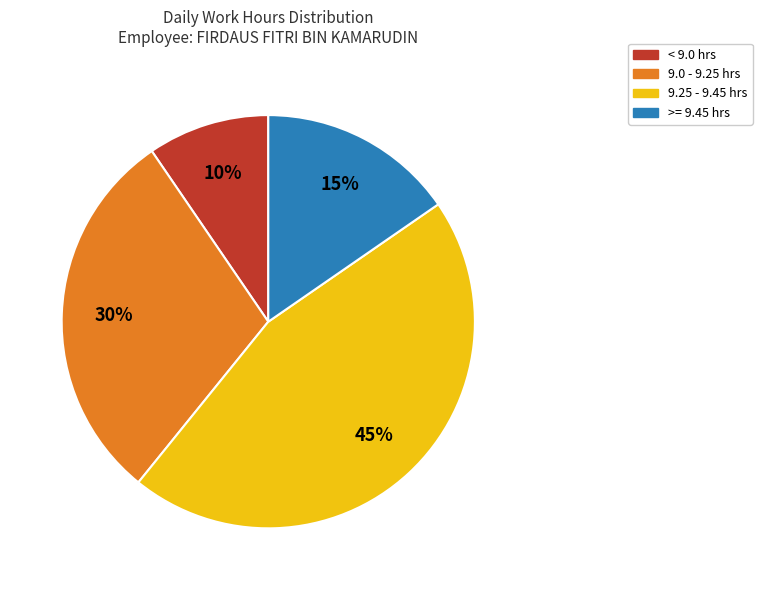

Does any single category account for the majority?

No